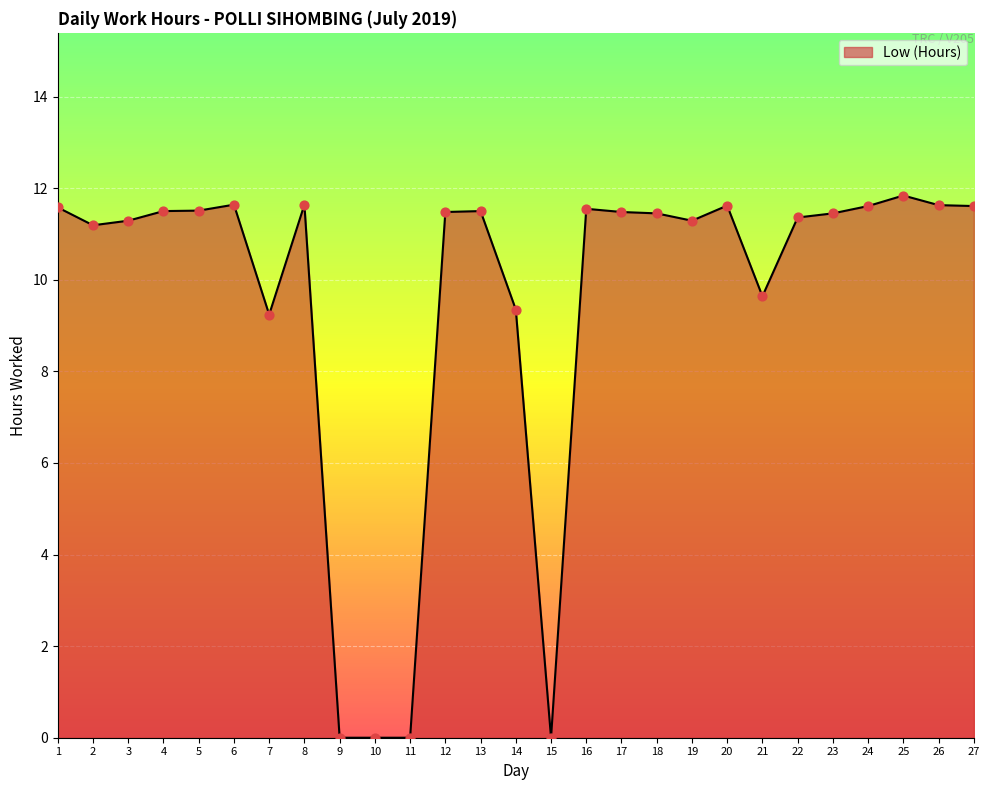

Approximately how many times larger is the value at 23 compared to 8?

1.0